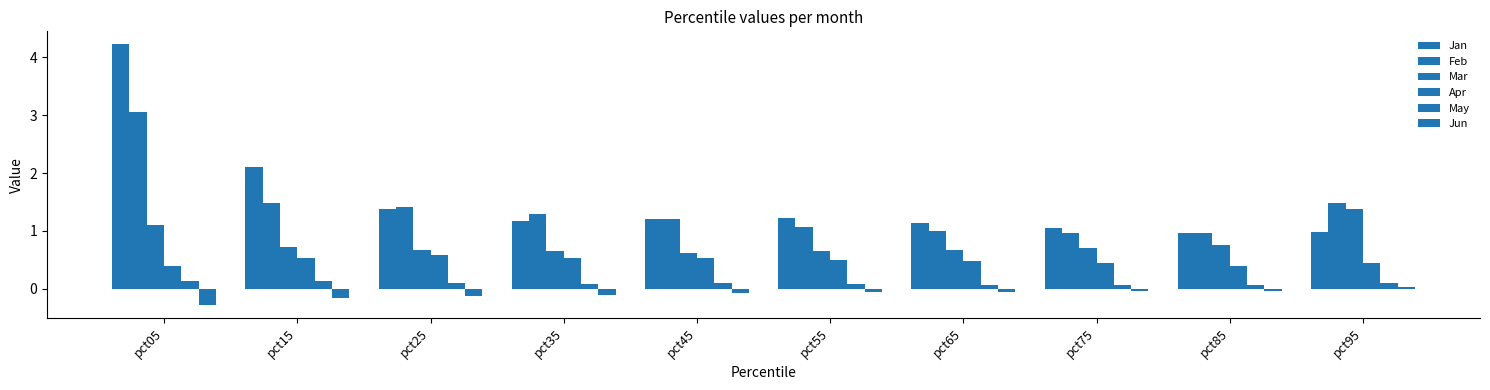

Which category has the highest value in the Feb series?

pct05